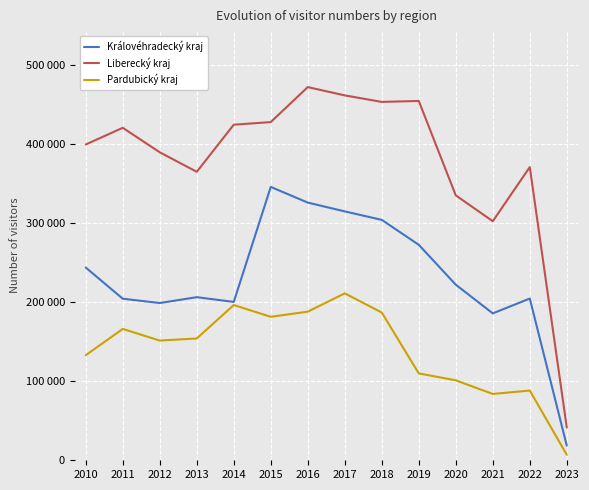

Where does the Královéhradecký kraj series first go above 222238?

2010